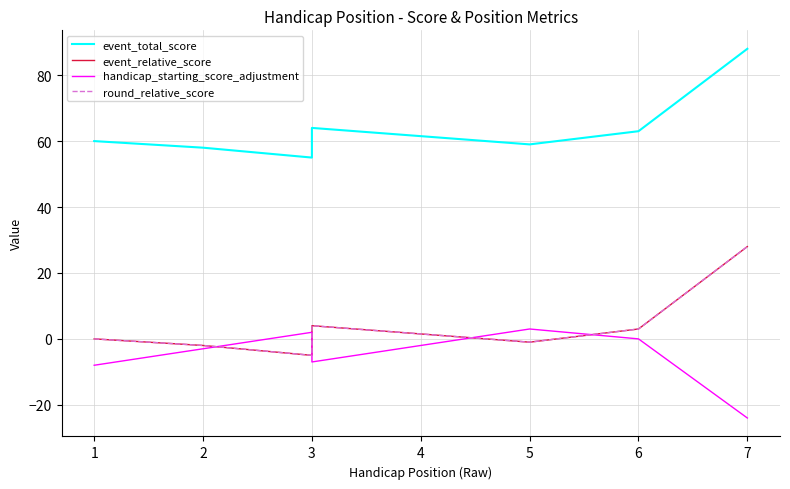

Which series has the widest spread of values?

event_total_score